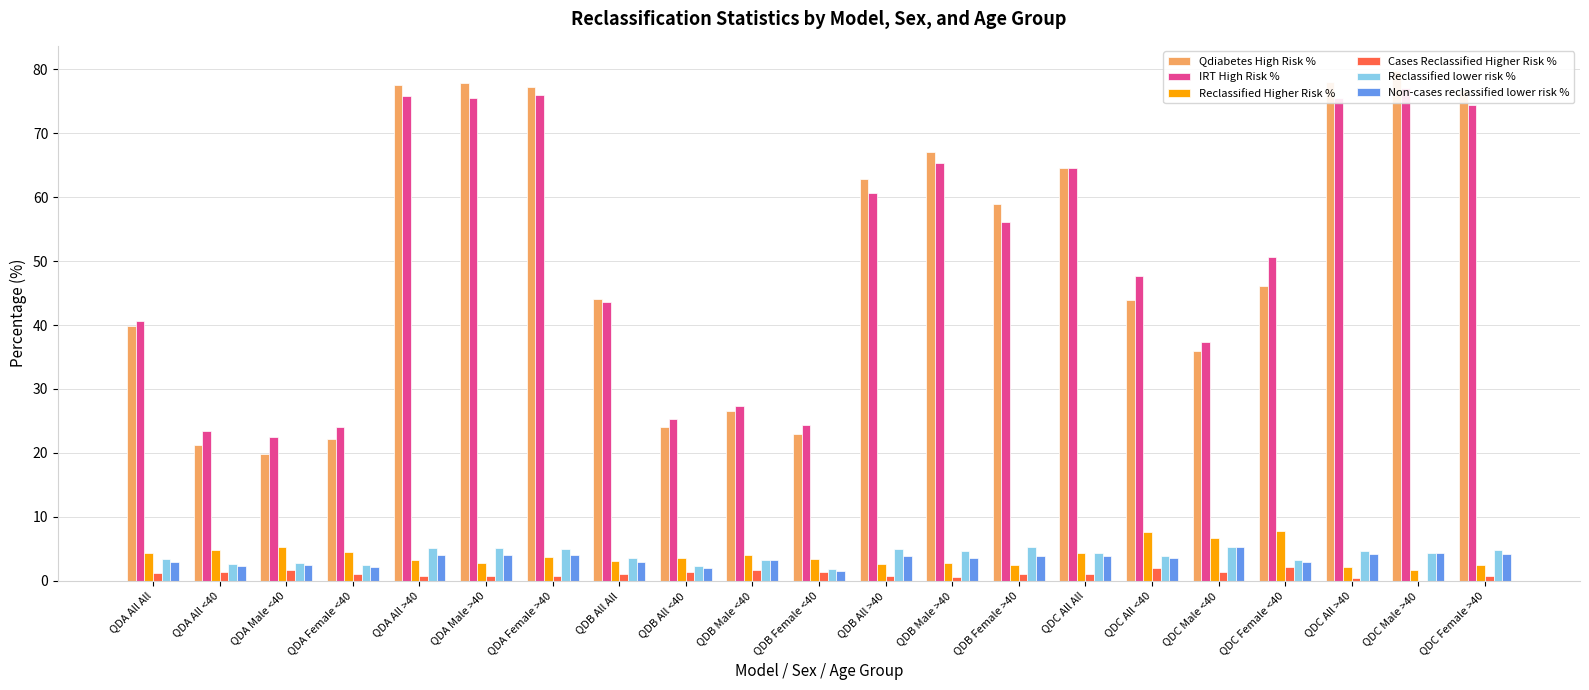

At which label does Non-cases reclassified lower risk % first exceed 3?

QDA All >40